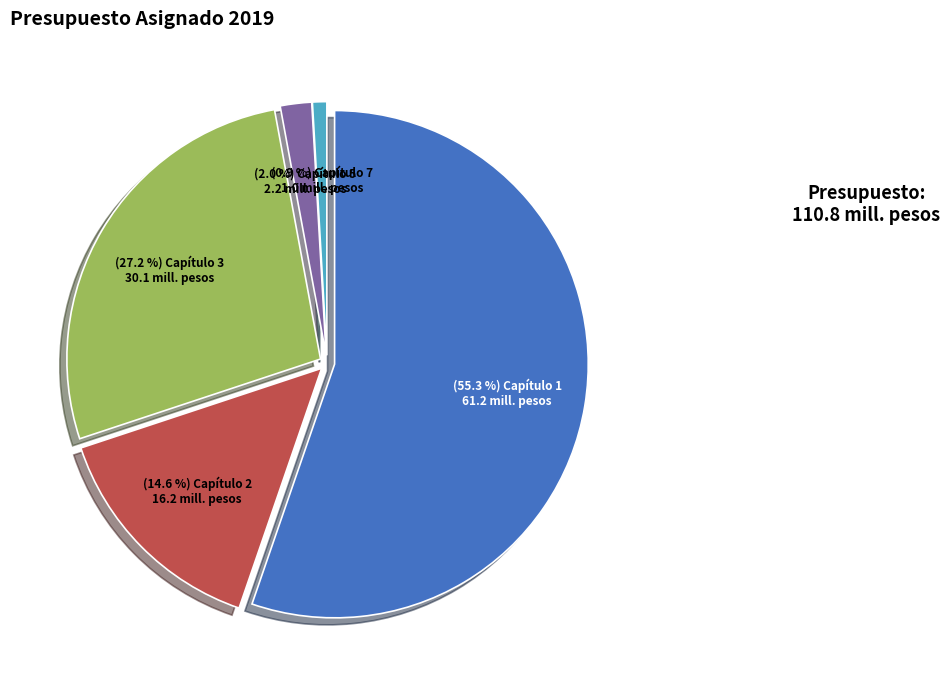

Does Capítulo 7 represent more than half of the total?

No